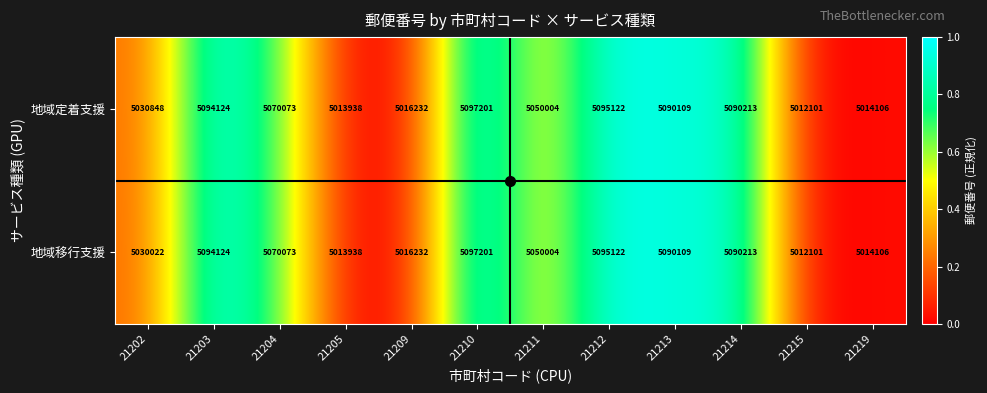

What is the approximate value of 地域定着支援 at 21214?

5090213